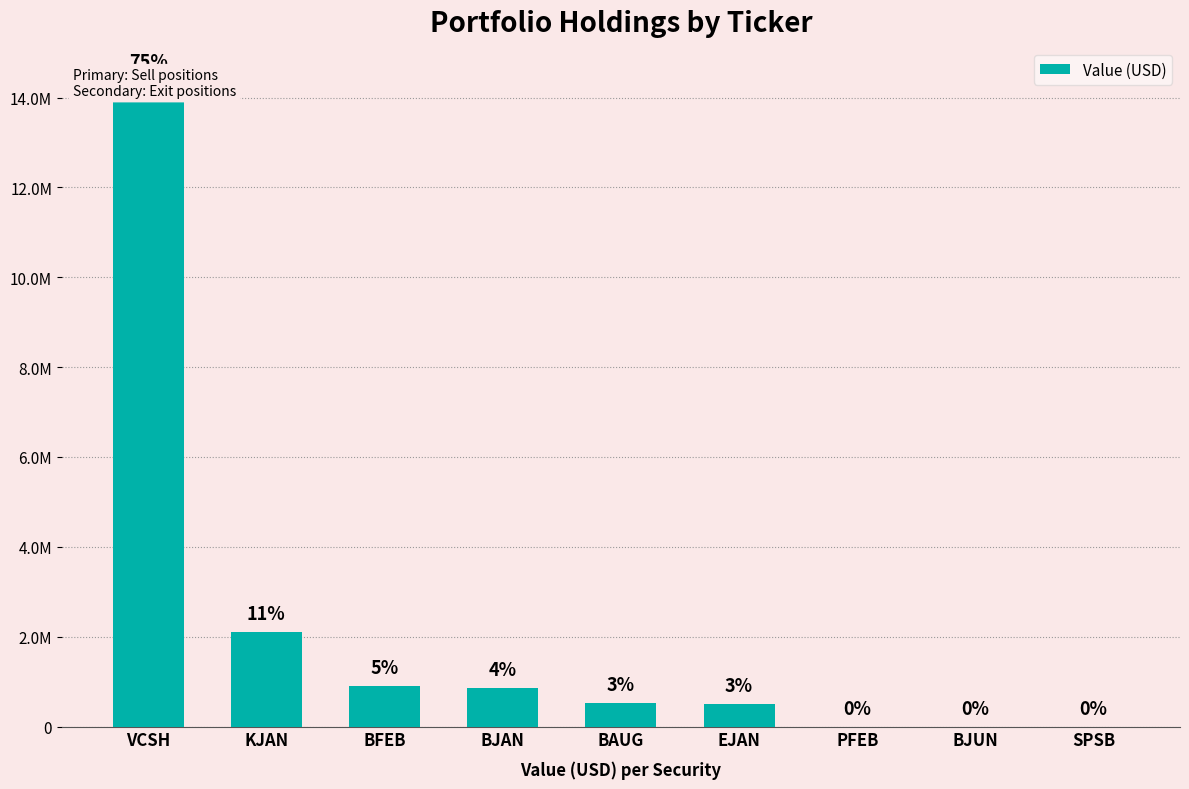

Where is the data nearest to the value 7195500?

KJAN